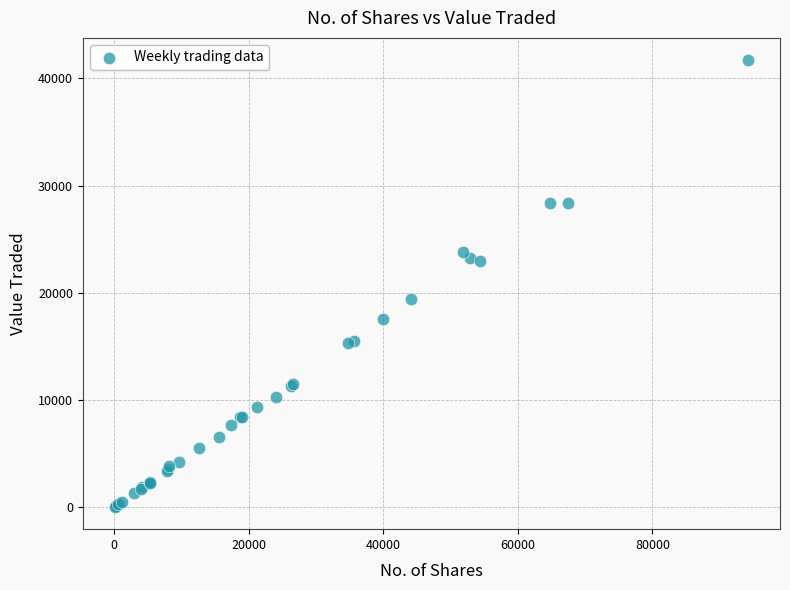

What Y value in the scatter plot is closest to 20859?

19382